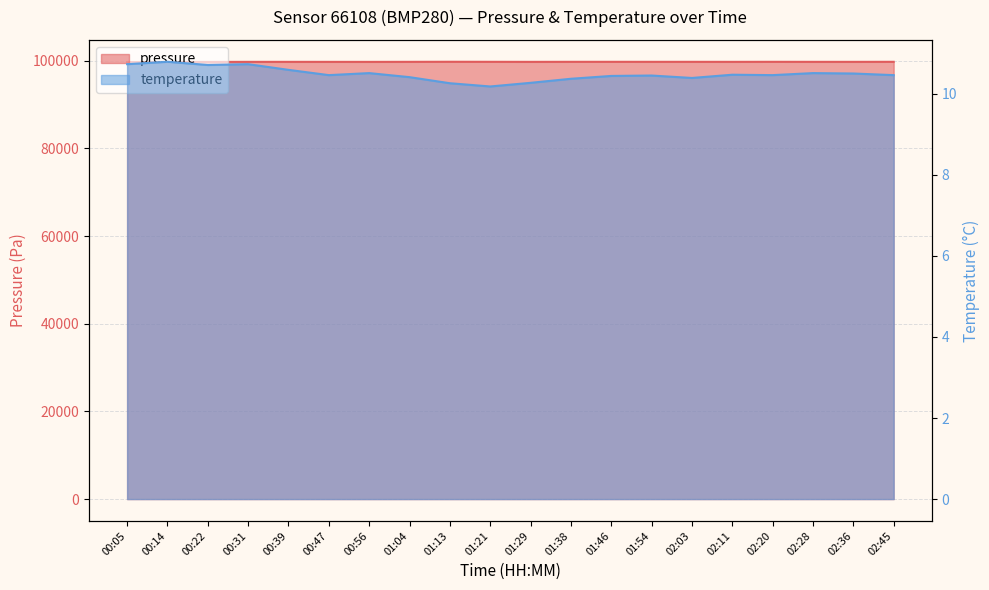

Reading right to left, what are all the values shown in this chart?

pressure: 02:45=99780.6	02:36=99771.3	02:28=99772.9	02:20=99781.3	02:11=99771.3	02:03=99777.0	01:54=99777.1	01:46=99780.9	01:38=99779.3	01:29=99769.2	01:21=99781.4	01:13=99791.9	01:04=99774.7	00:56=99764.8	00:47=99769.8	00:39=99771.8	00:31=99771.9	00:22=99749.9	00:14=99750.4	00:05=99732.9
temperature: 02:45=10.5	02:36=10.5	02:28=10.5	02:20=10.5	02:11=10.5	02:03=10.4	01:54=10.4	01:46=10.4	01:38=10.4	01:29=10.3	01:21=10.2	01:13=10.3	01:04=10.4	00:56=10.5	00:47=10.5	00:39=10.6	00:31=10.7	00:22=10.7	00:14=10.8	00:05=10.7